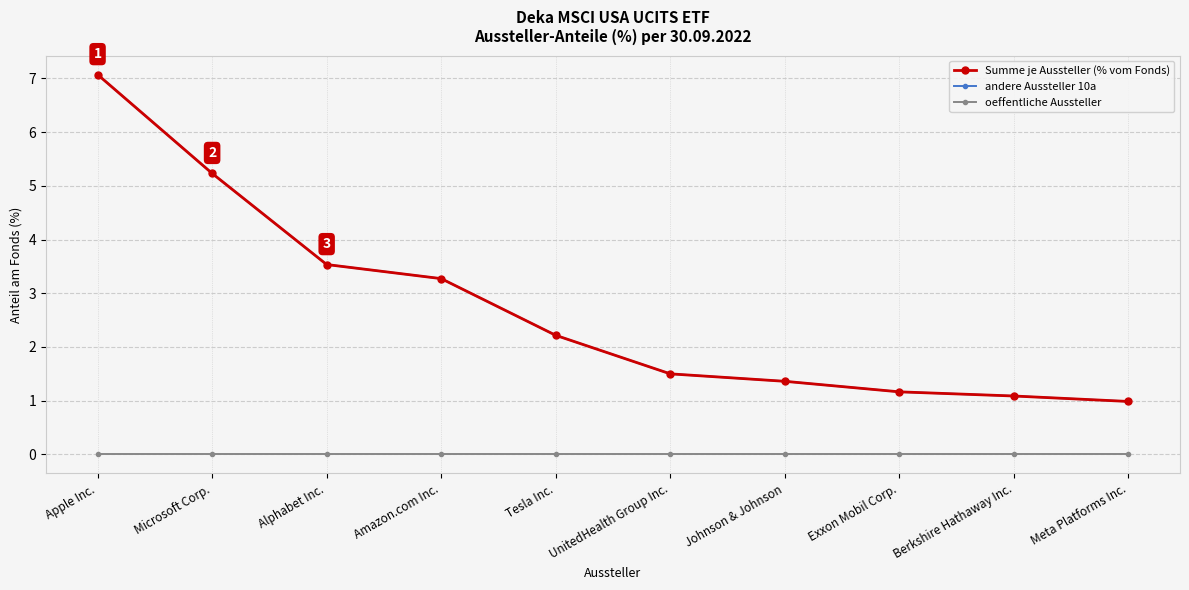

Does the chart have visible grid lines?

Yes